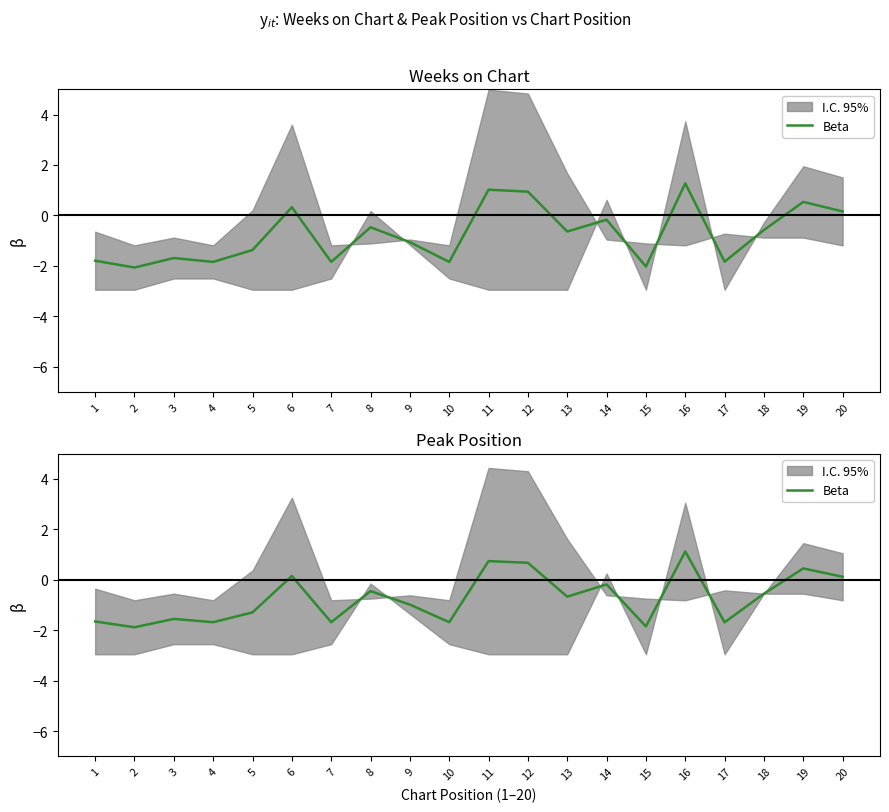

Which has a higher value, 10 or 11?

11